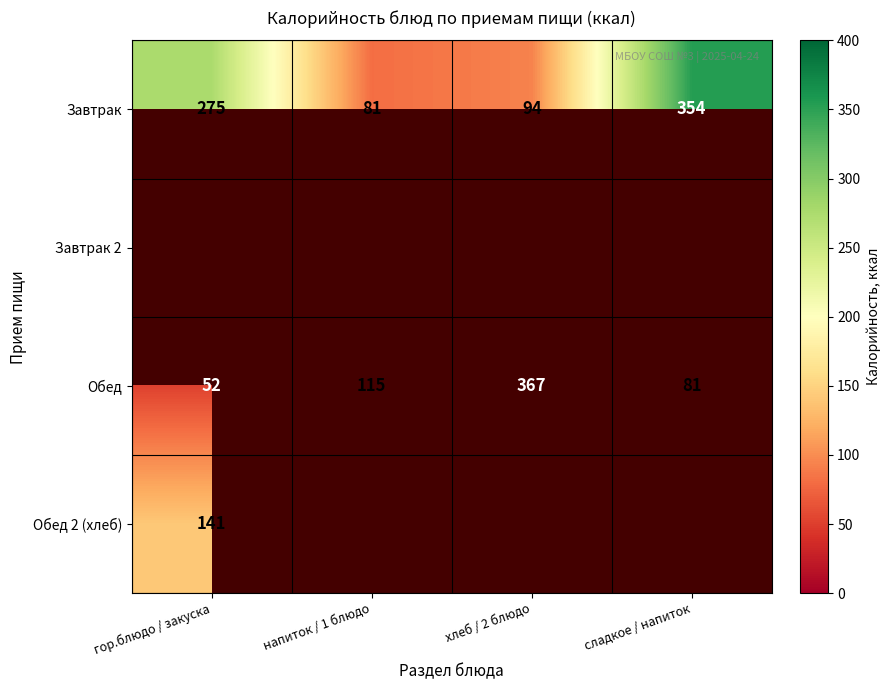

At which category is the sum across all series the highest?

гор.блюдо / закуска